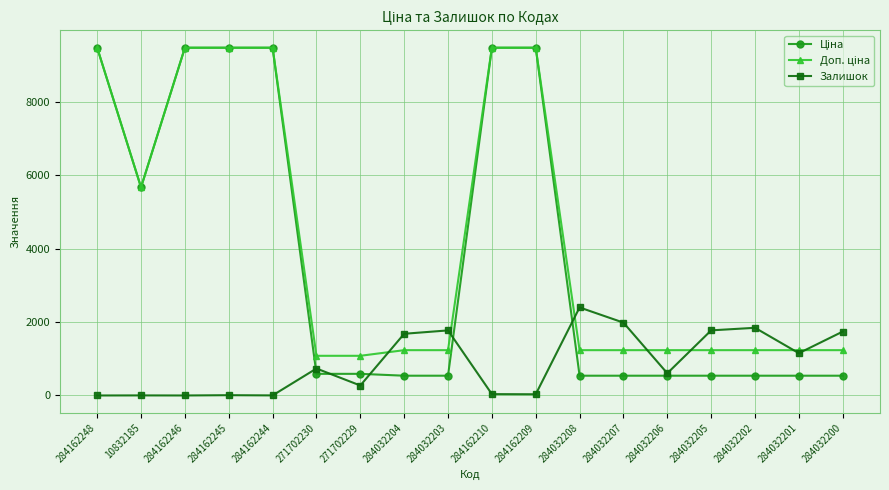

At how many categories does at least one series exceed 3078?

7